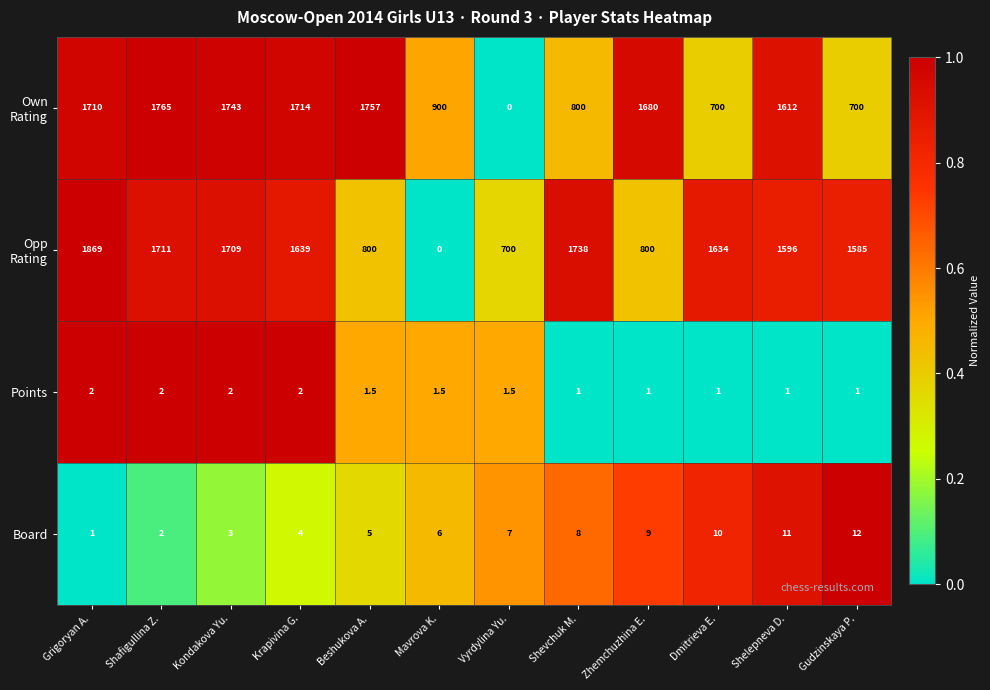

What is the average value of the Points series?

1.5